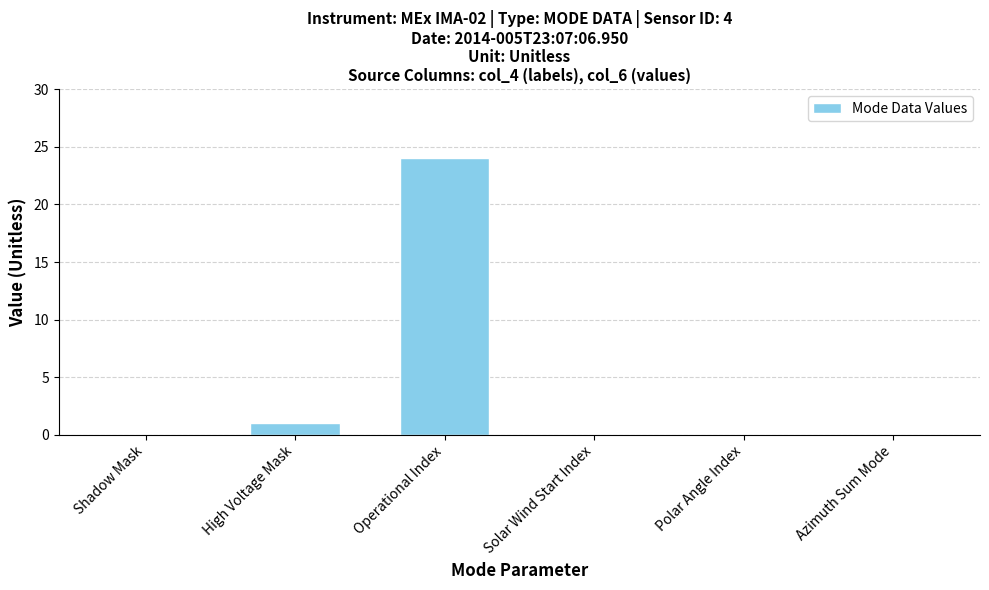

What is the change in value from Operational Index to Solar Wind Start Index?

-24